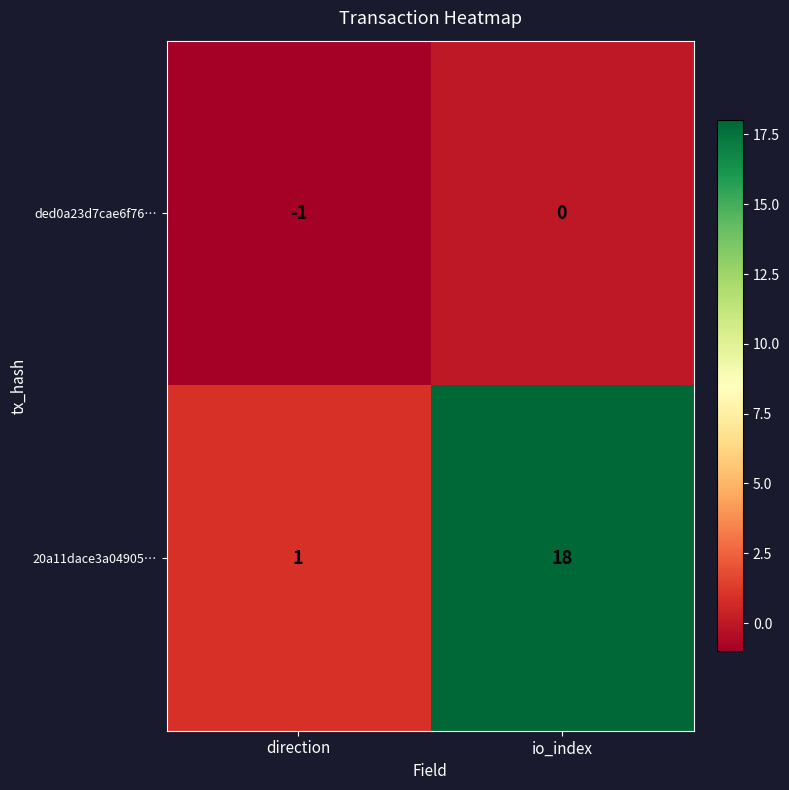

True or false: ded0a23d7cae6f76… has a value of -1 at direction.

True